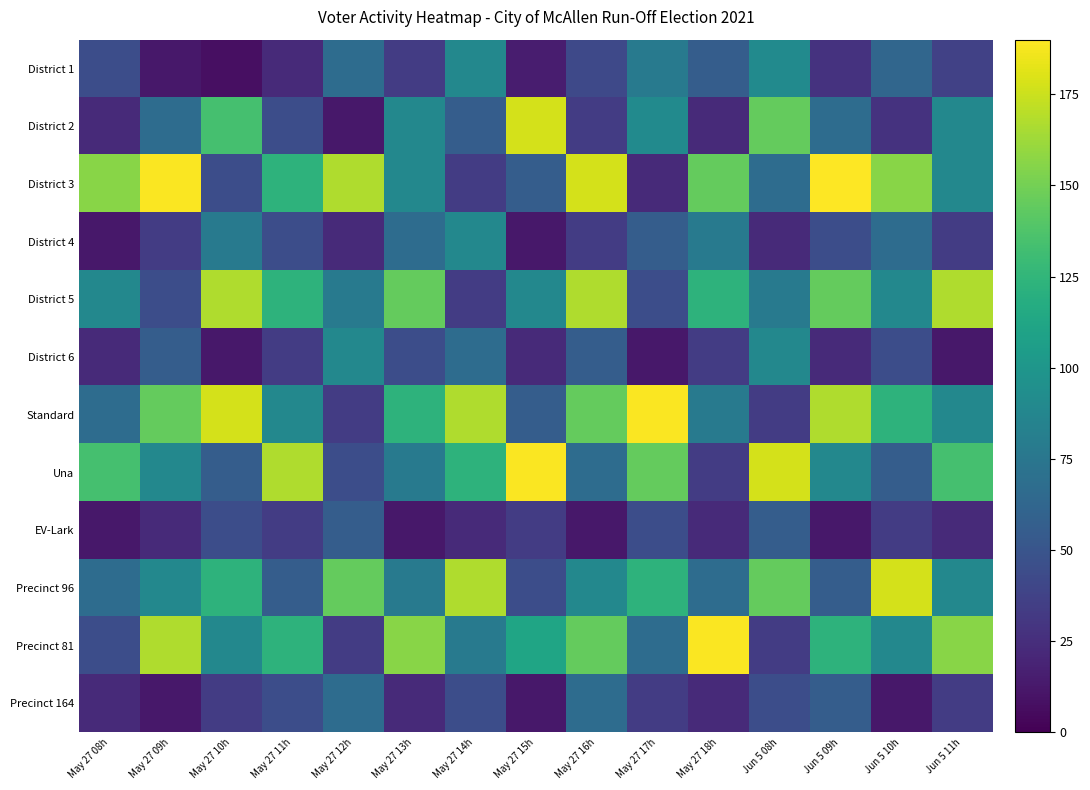

Rank the series at May 27 10h from highest to lowest value.

Standard, District 5, District 2, Precinct 96, Precinct 81, District 4, Una, District 3, EV-Lark, Precinct 164, District 6, District 1